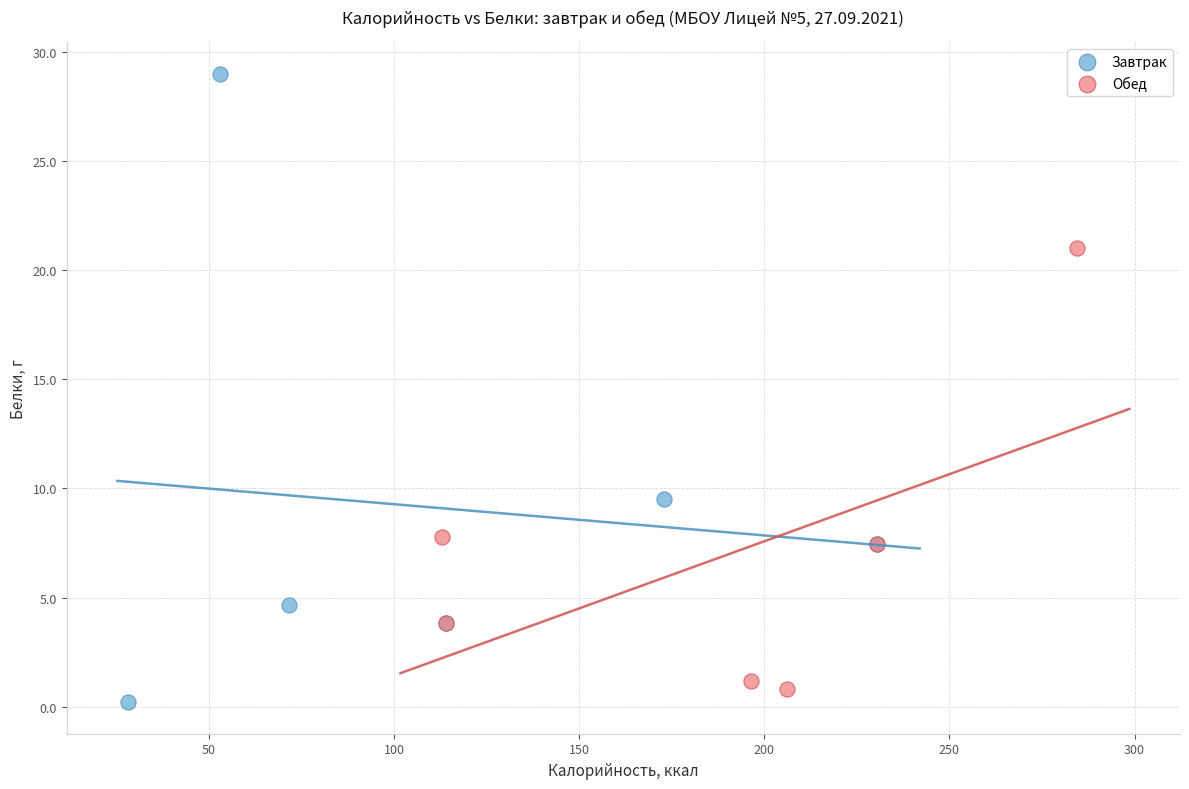

Which series contains the highest Y value?

Завтрак